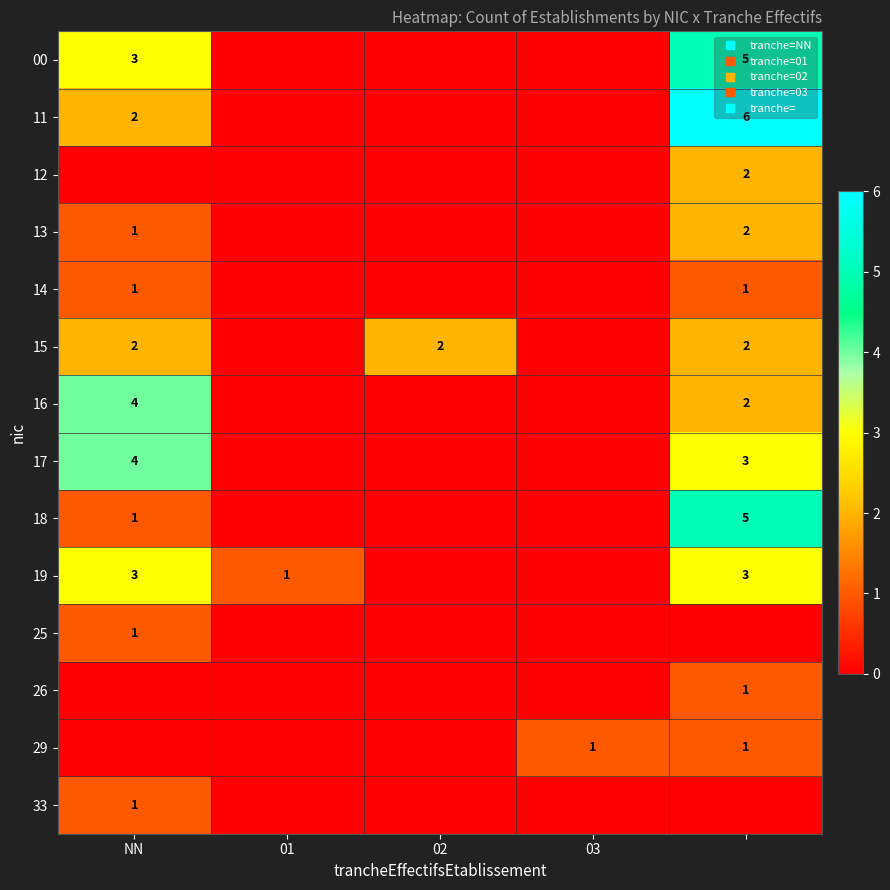

What is the difference between the highest and lowest values at 03?

1